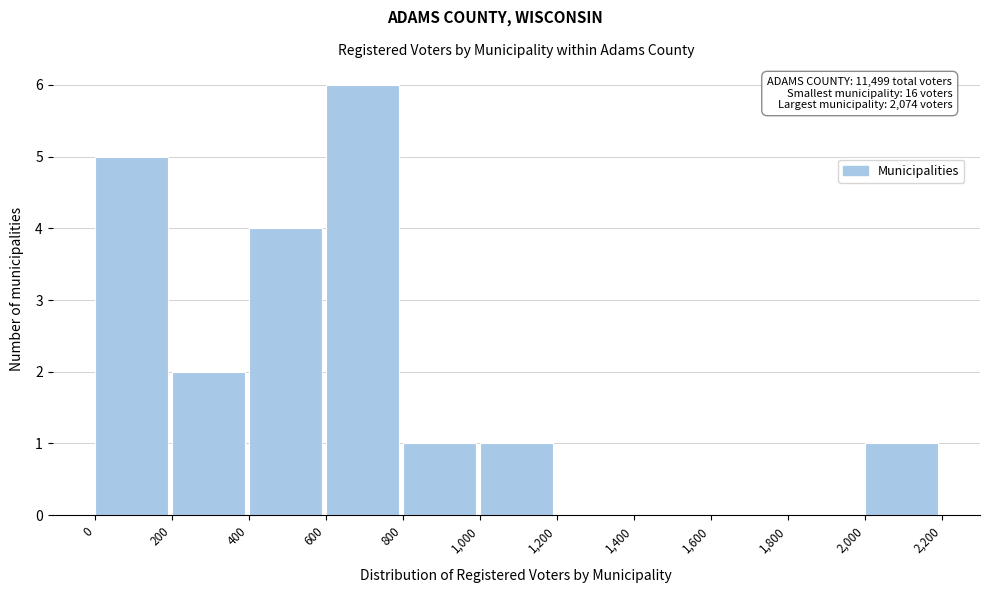

Which range on the x-axis has the tallest bar?

600 to 800